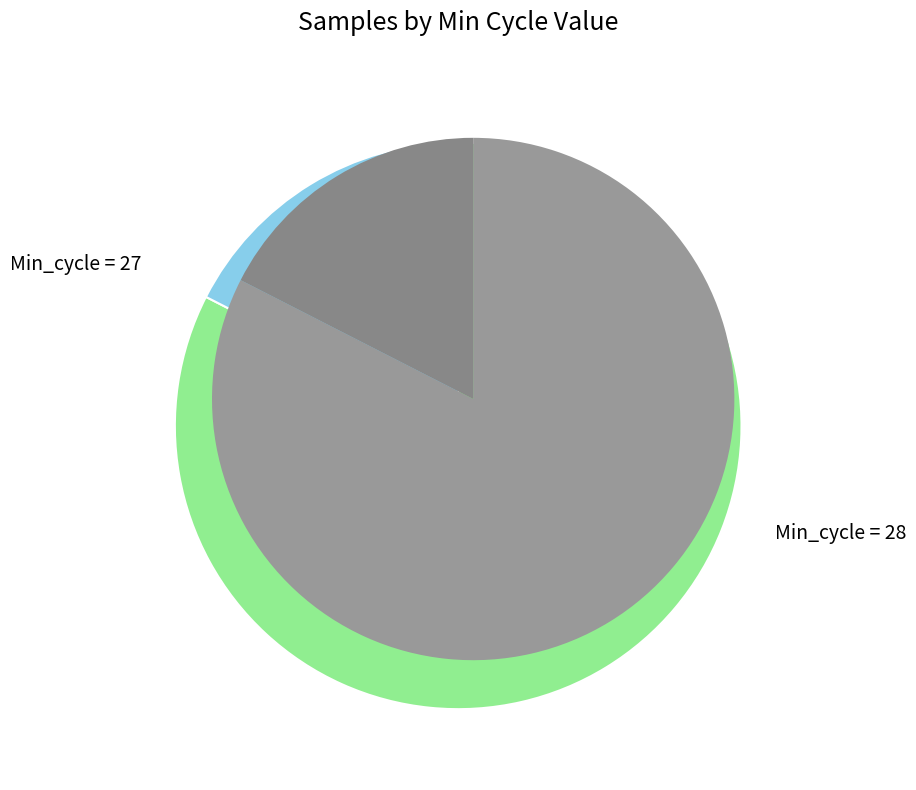

Does 27 represent more than half of the total?

No